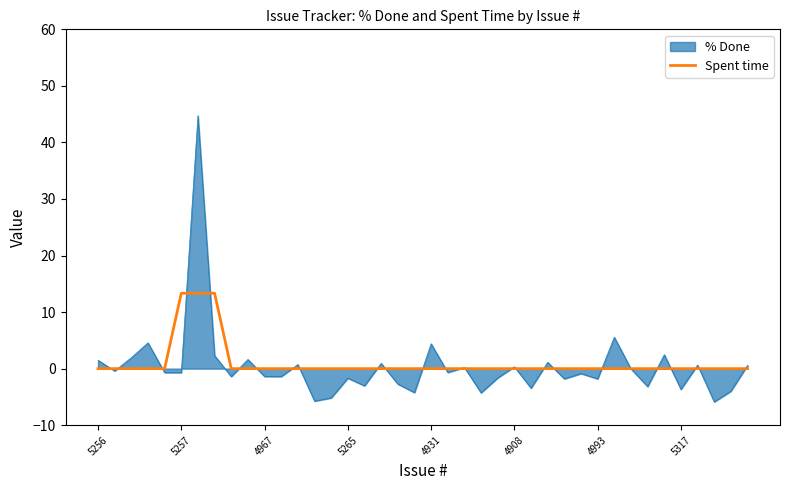

What is the minimum value shown in the chart?

-5.9